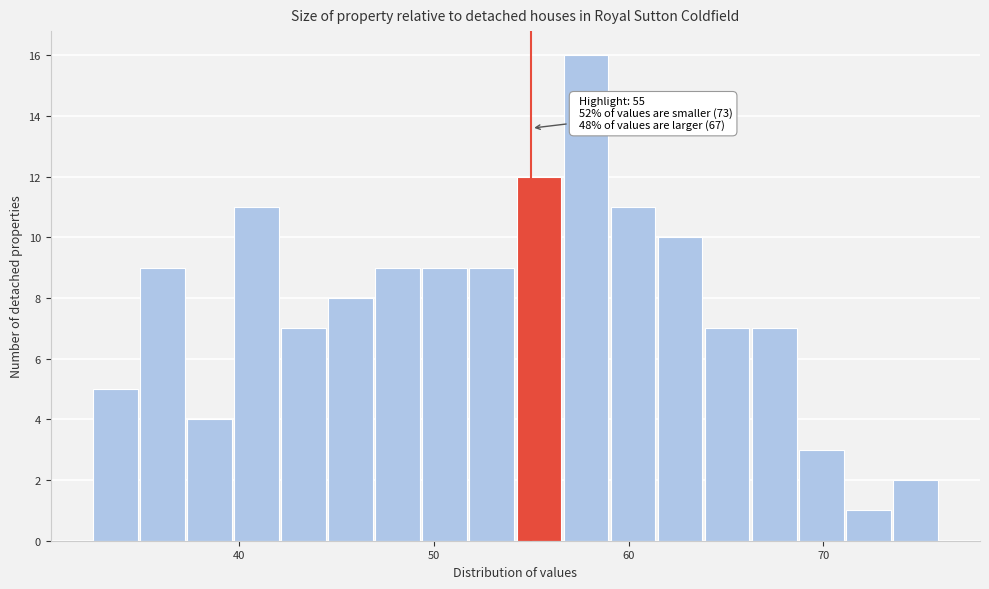

Read against the x-axis, roughly where is the centre of the tallest bar?

58